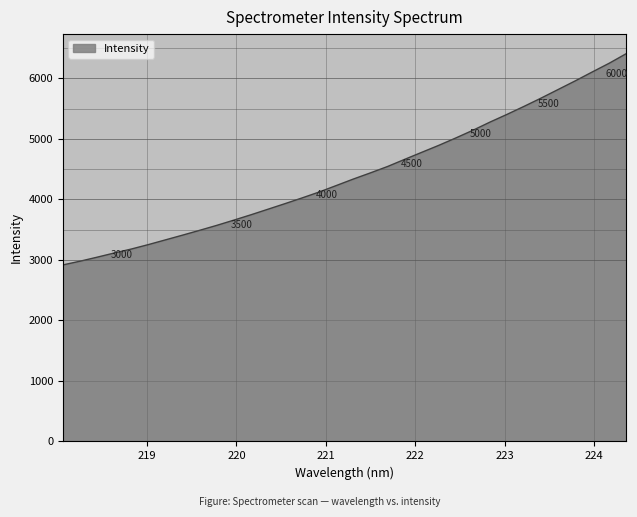

What is the difference between the maximum and second lowest values?

3433.4